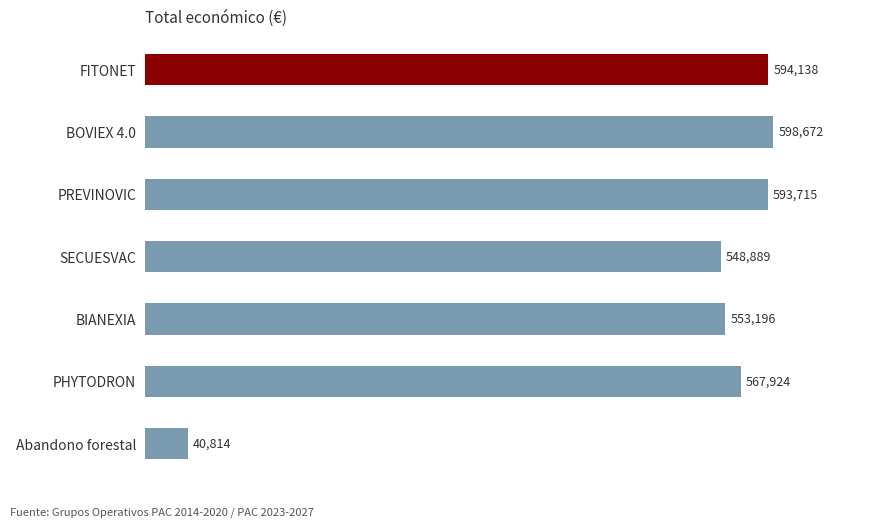

Rank the categories by value from lowest to highest.

Abandono forestal, SECUESVAC, BIANEXIA, PHYTODRON, PREVINOVIC, FITONET, BOVIEX 4.0